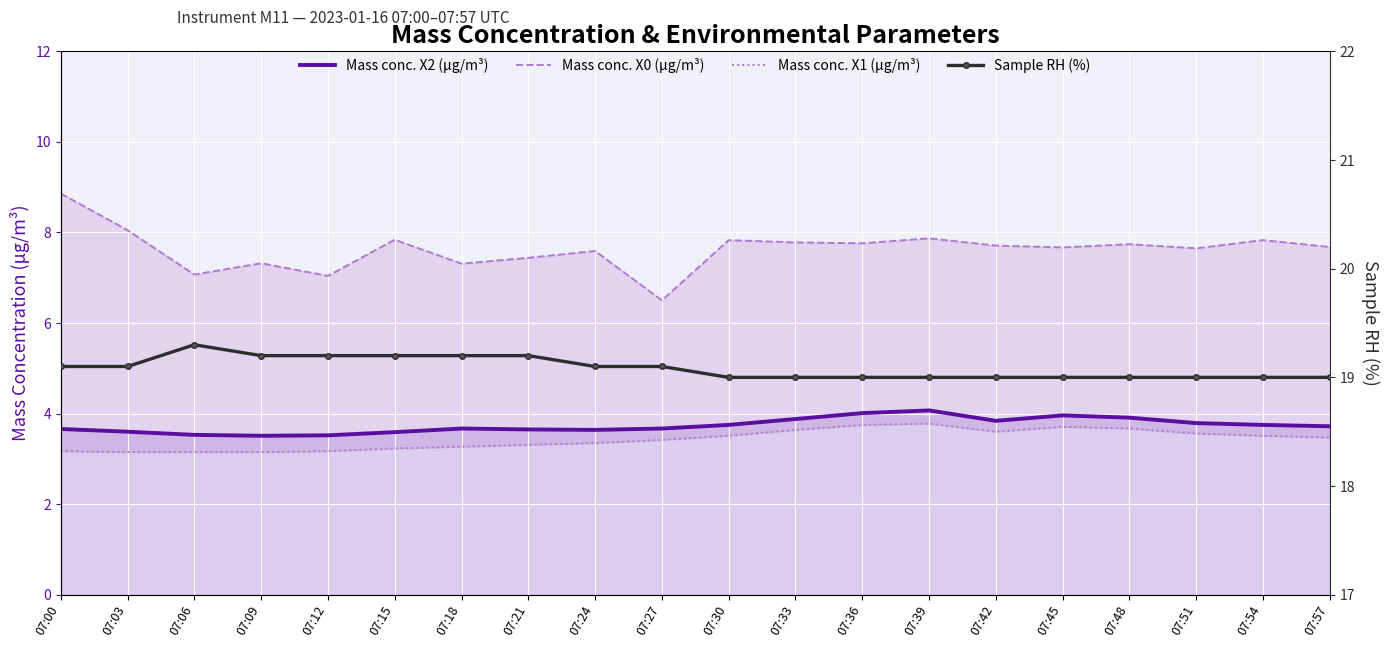

Where is the first local maximum for Mass conc. X1 (μg/m³)?

07:39